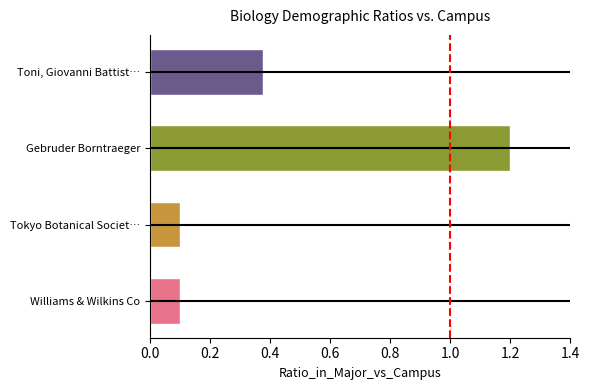

The value at Toni, Giovanni Battist… is 0.6. True or false?

False